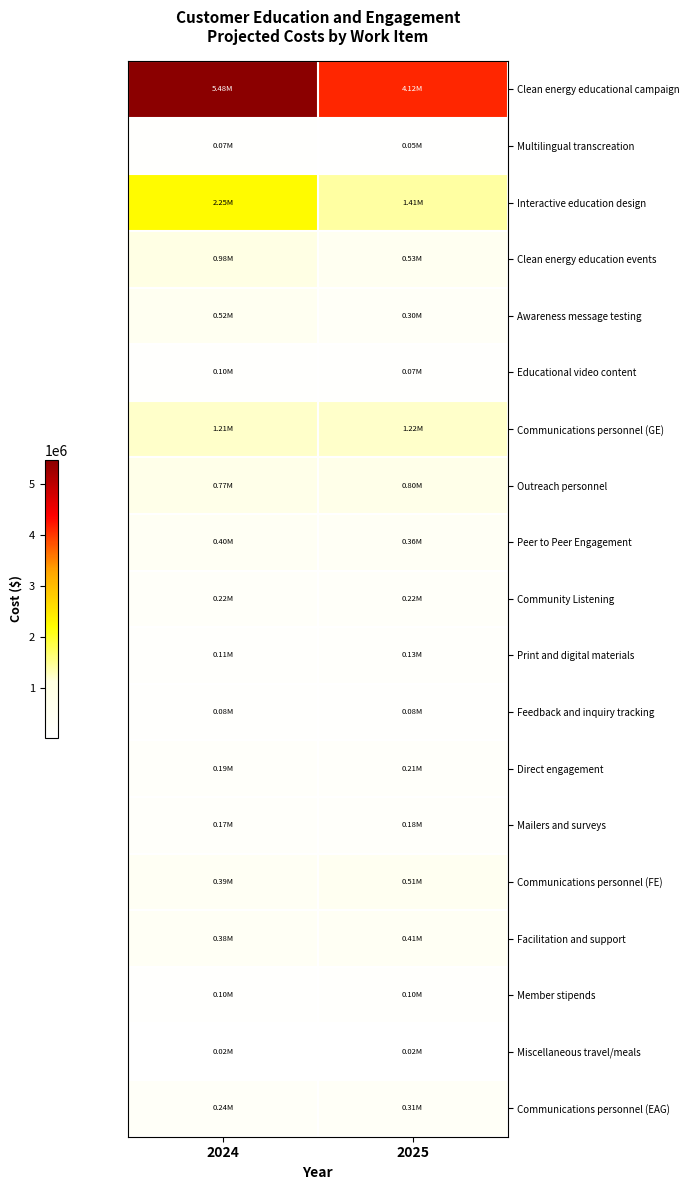

Rank the series at 2025 from highest to lowest value.

Clean energy educational campaign, Interactive education design, Communications personnel (GE), Outreach personnel, Clean energy education events, Communications personnel (FE), Facilitation and support, Peer to Peer Engagement, Communications personnel (EAG), Awareness message testing, Community Listening, Direct engagement, Mailers and surveys, Print and digital materials, Member stipends, Feedback and inquiry tracking, Educational video content, Multilingual transcreation, Miscellaneous travel/meals